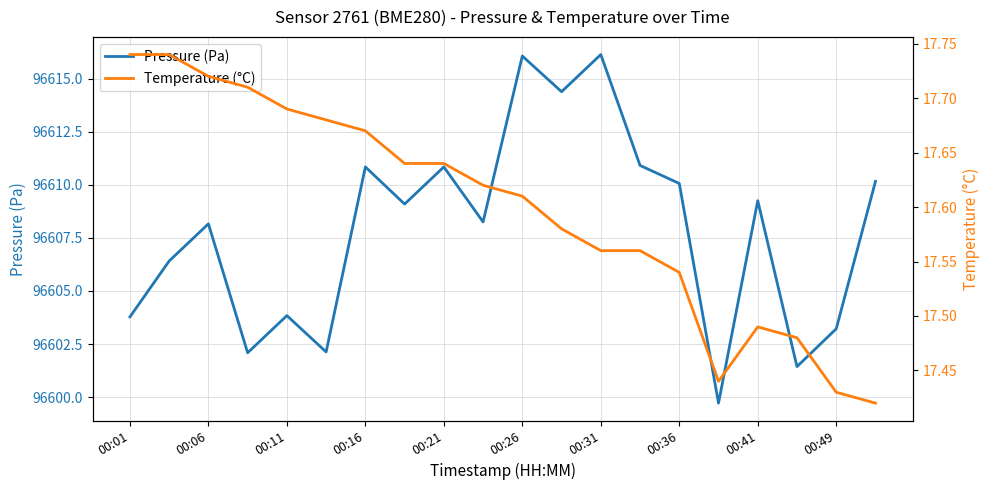

What is the smallest value displayed?

17.4